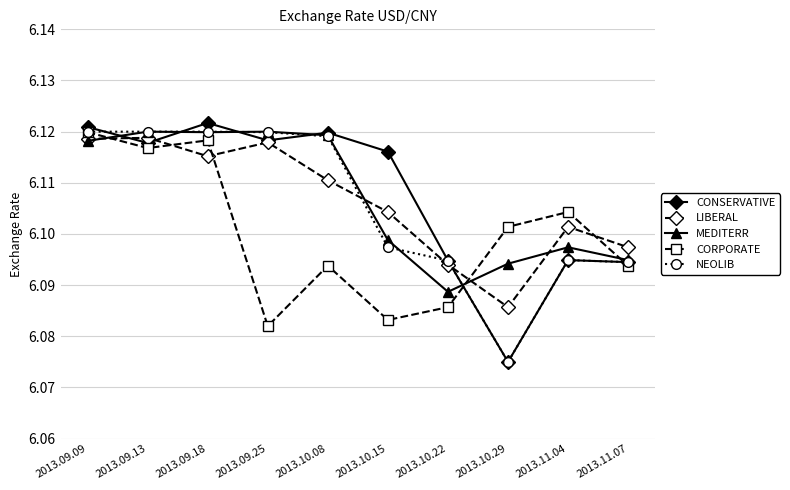

Which series changed the most between 2013.10.22 and 2013.11.04?

CORPORATE